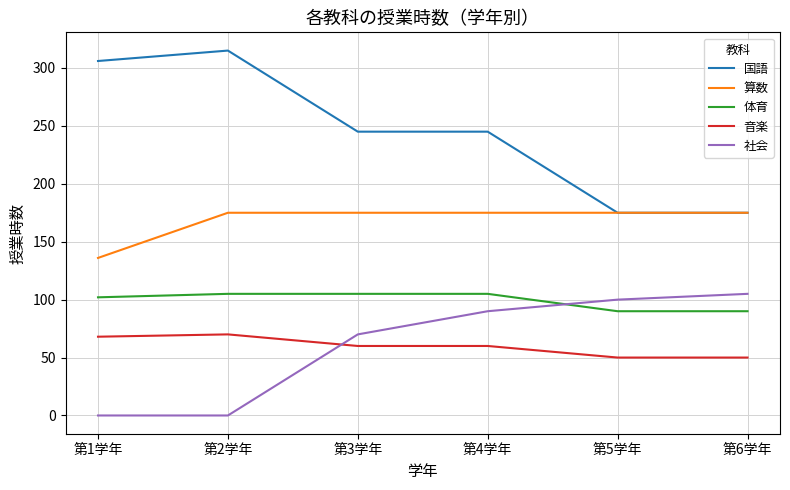

What is the total value across all series at 第6学年?

595